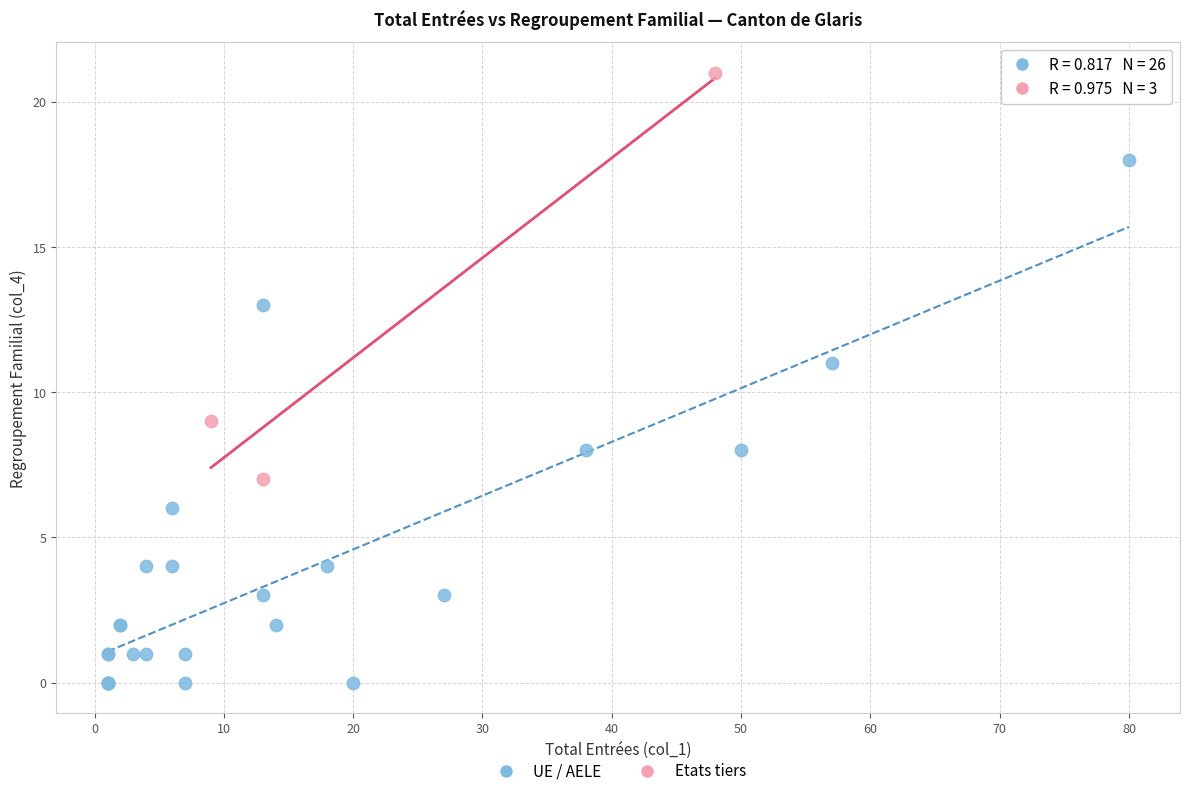

Which series has the widest spread of Y values?

UE / AELE